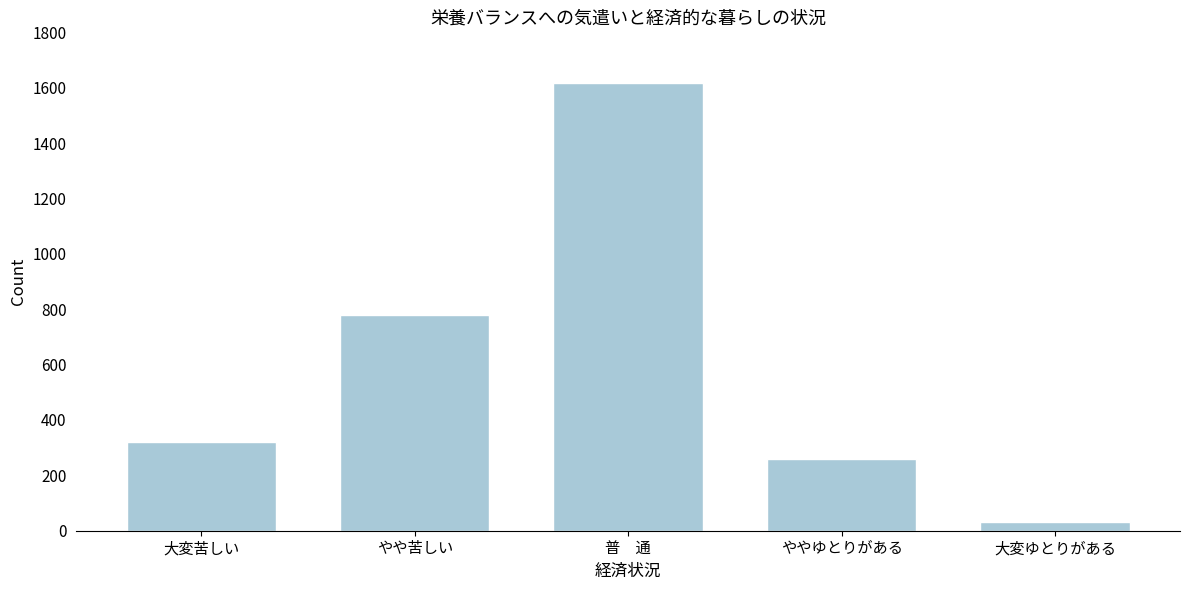

Reading left to right, extract all data points from this chart.

大変苦しい=321	やや苦しい=778	普　通=1618	ややゆとりがある=258	大変ゆとりがある=32